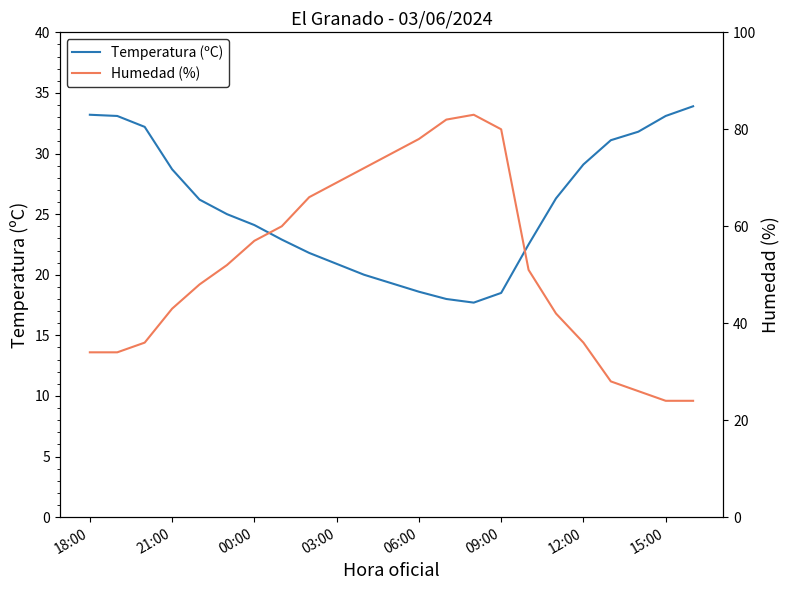

The value of Temperatura (ºC) at 21:00 is 19.2. True or false?

False